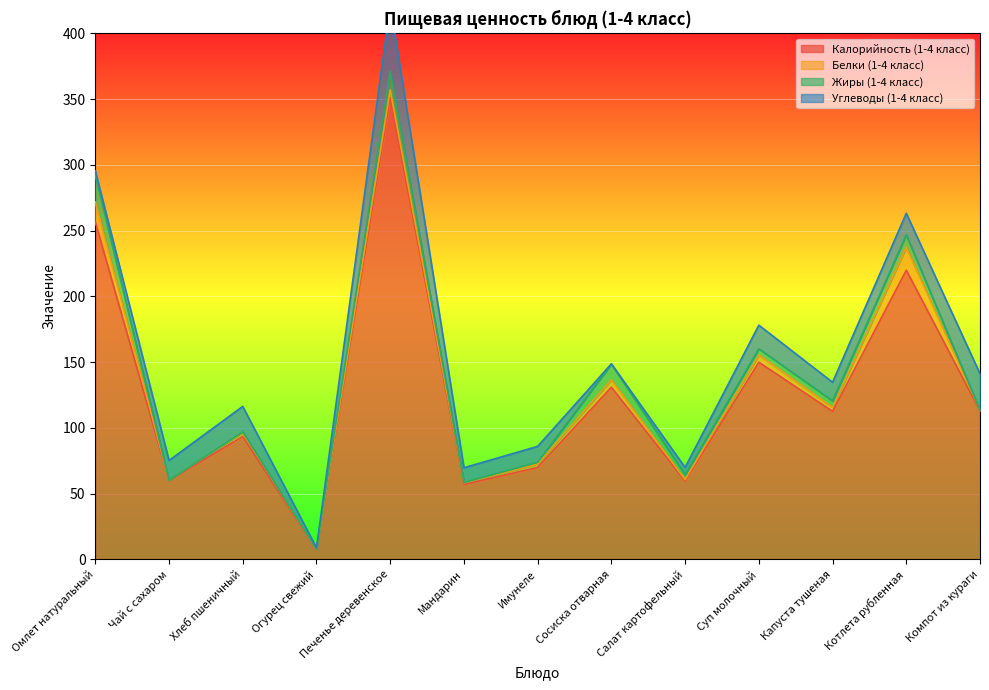

How many lines are shown in the chart?

4